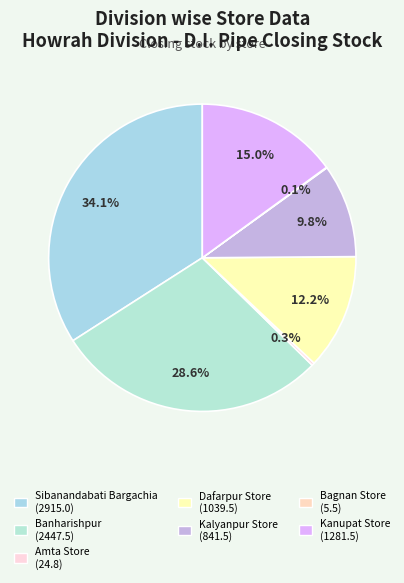

True or false: Banharishpur accounts for 29% of the total.

True